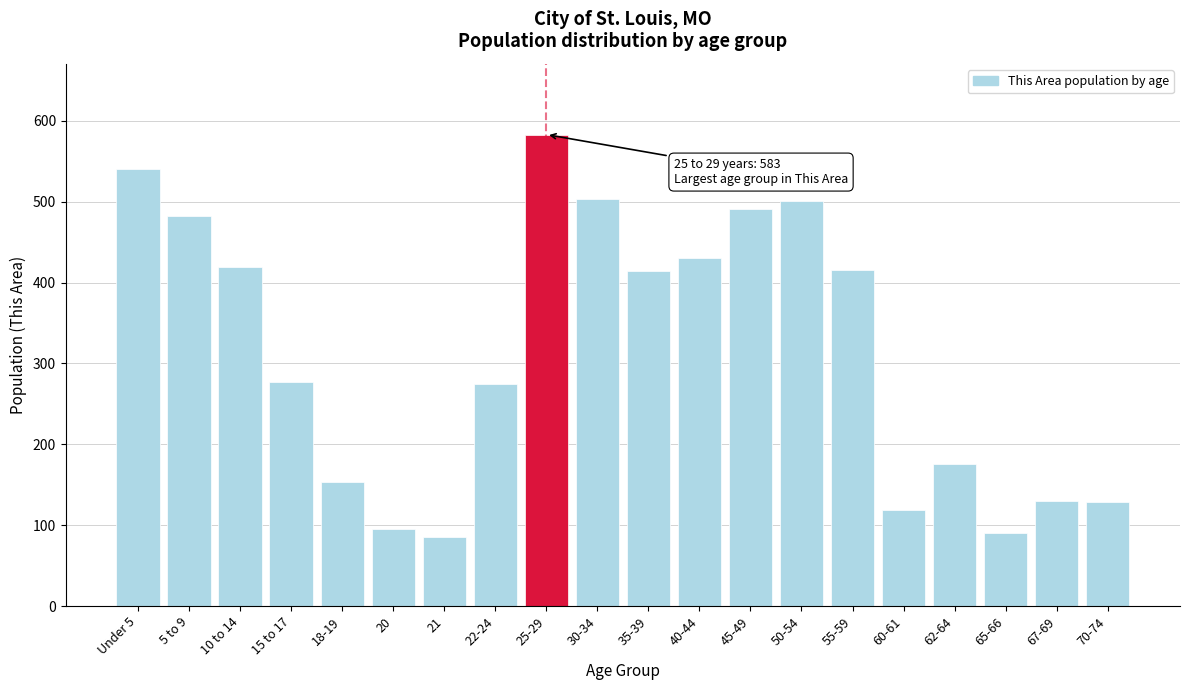

What is the label of the 1st bar from the right?

70-74